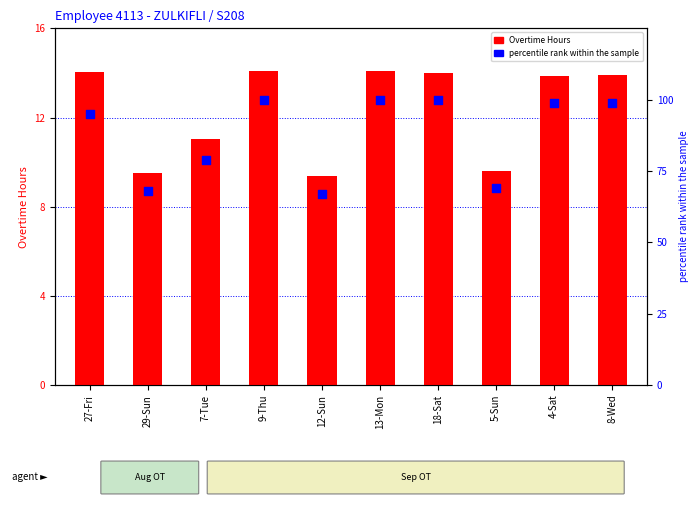

Is the value of Overtime Hours at 7-Tue greater than the value of percentile rank within the sample at 18-Sat?

No